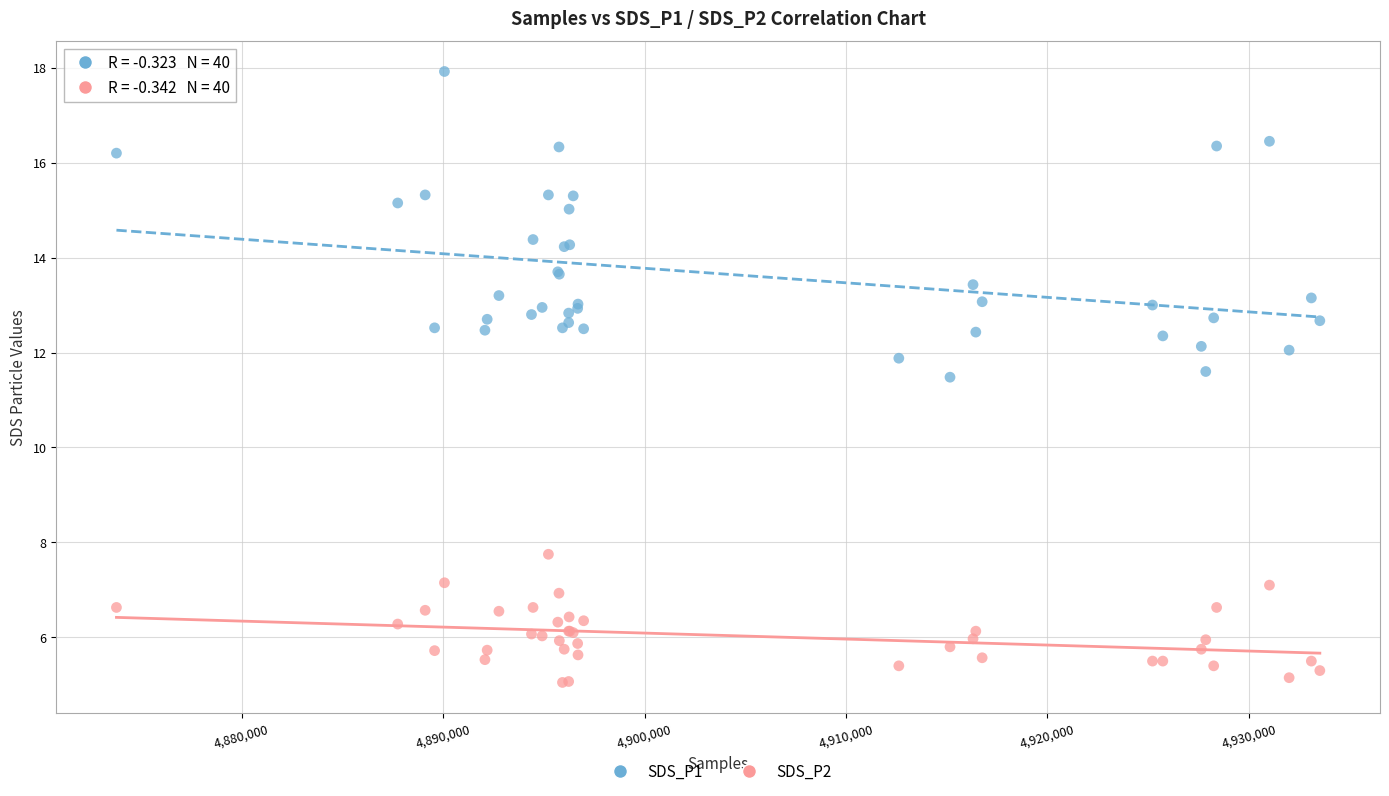

What are all the series names shown in the legend?

SDS_P1, SDS_P2